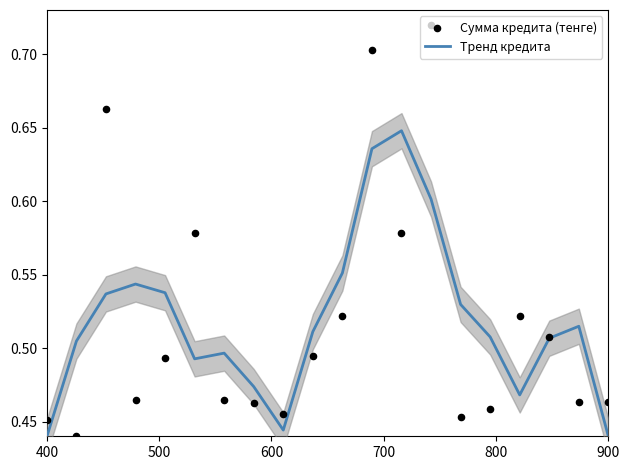

Which series contains the lowest Y value?

Тренд кредита